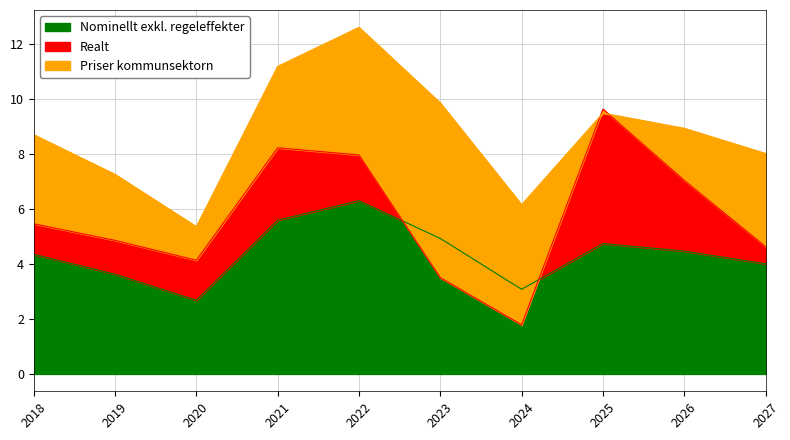

How many values in the Realt series exceed 1?

7